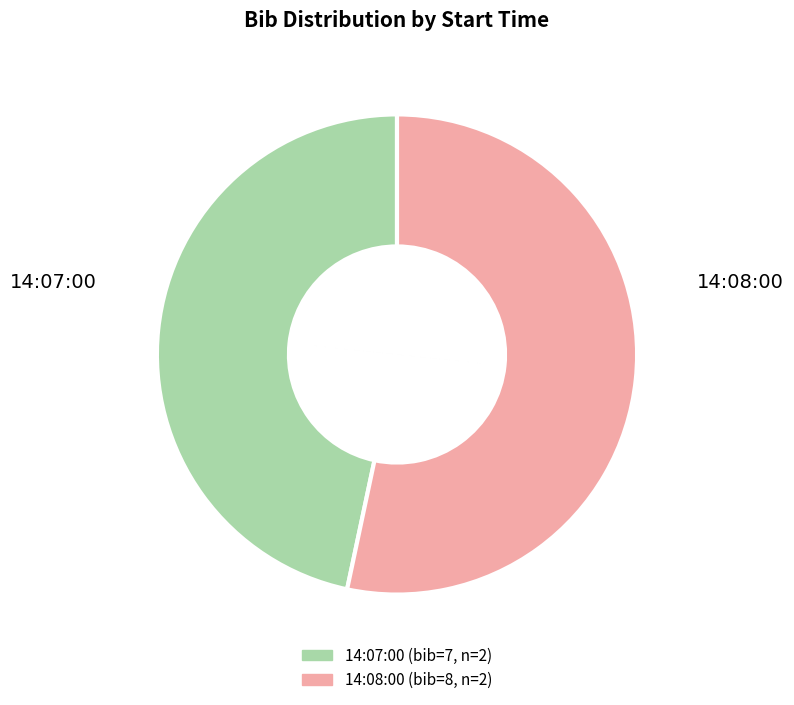

What is the smallest slice in the pie chart?

14:07:00